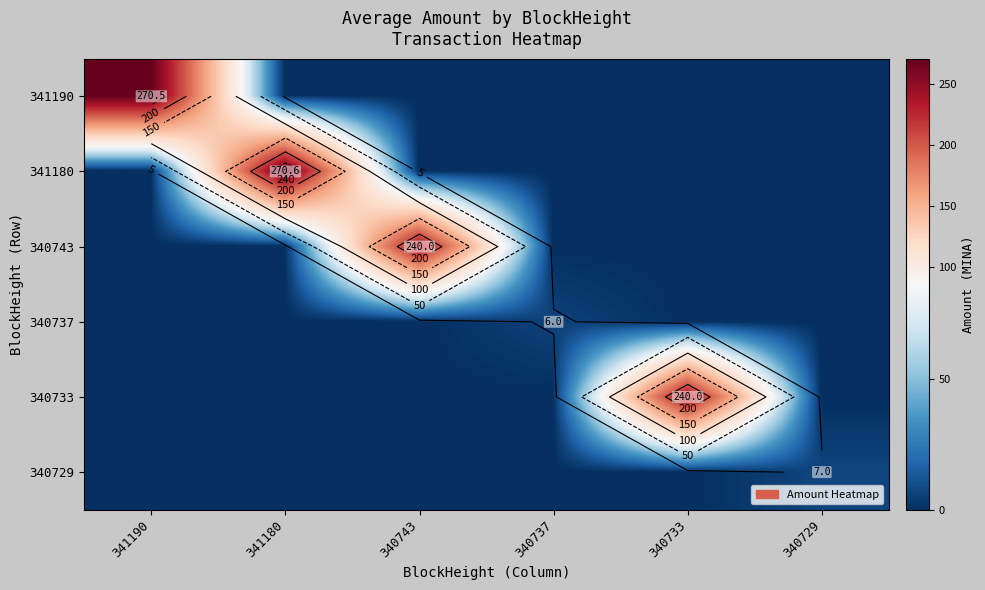

Rank the series by their maximum value, from lowest to highest.

340737, 340729, 340743, 340733, 341190, 341180